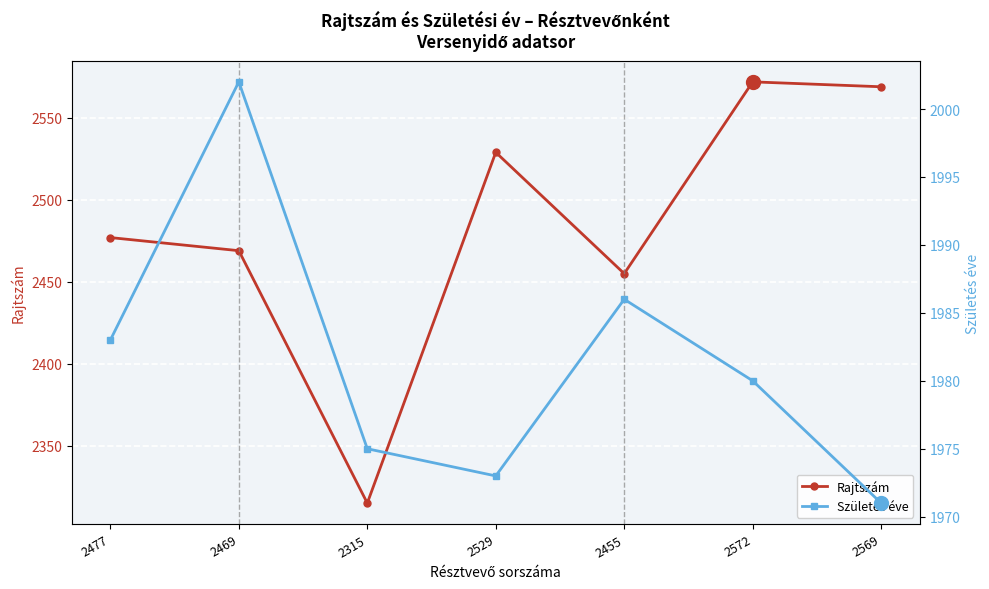

What is the total value across all series at 2477?

4460